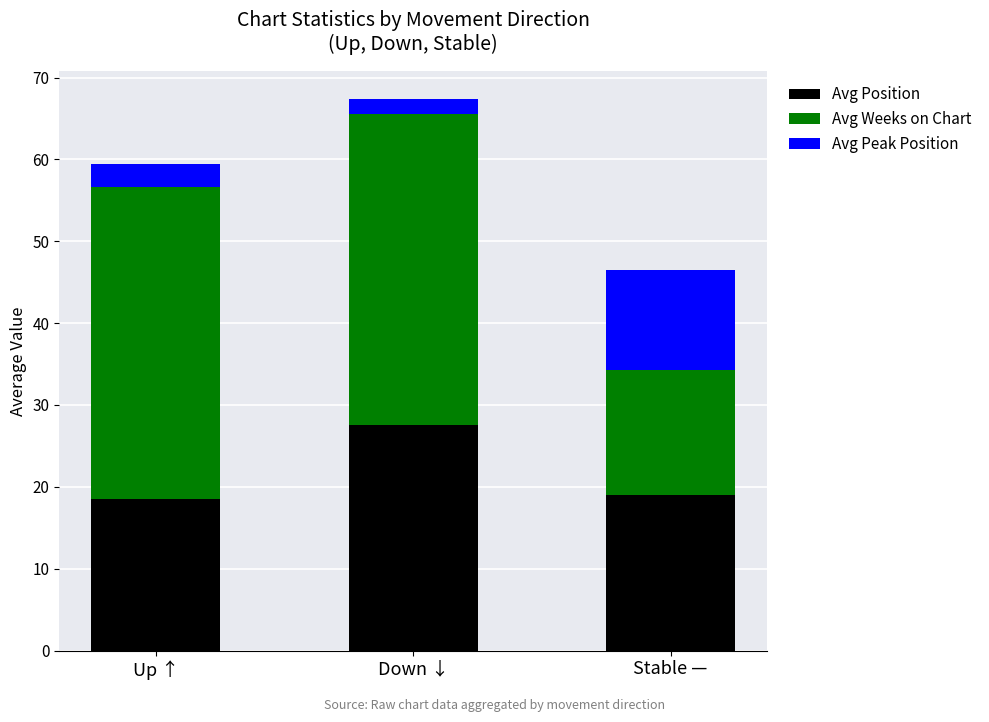

Does the chart contain any negative values?

No